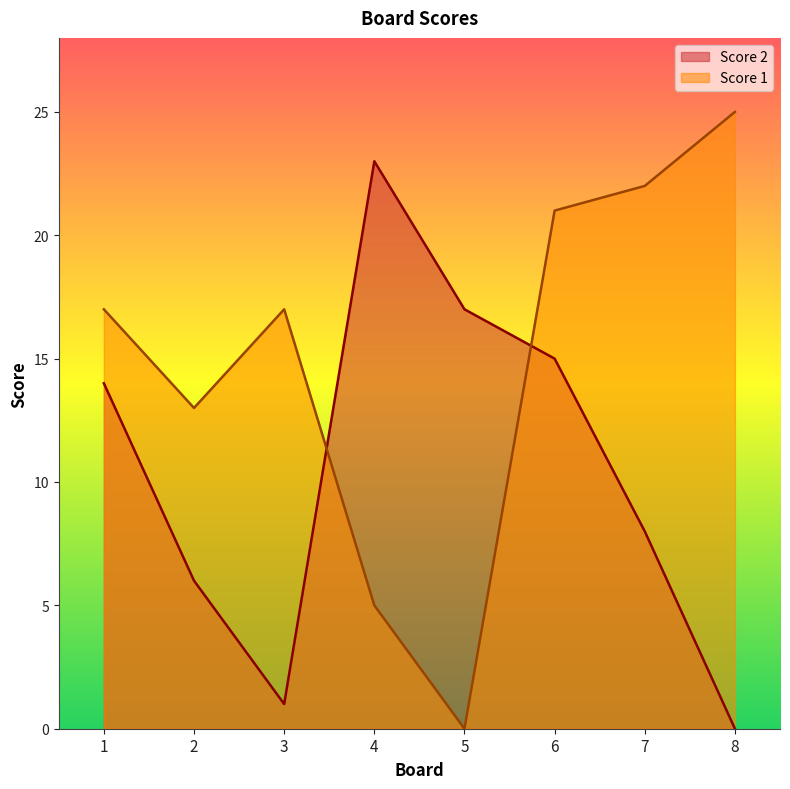

At 5, list the series in order from smallest to largest.

Score 1, Score 2